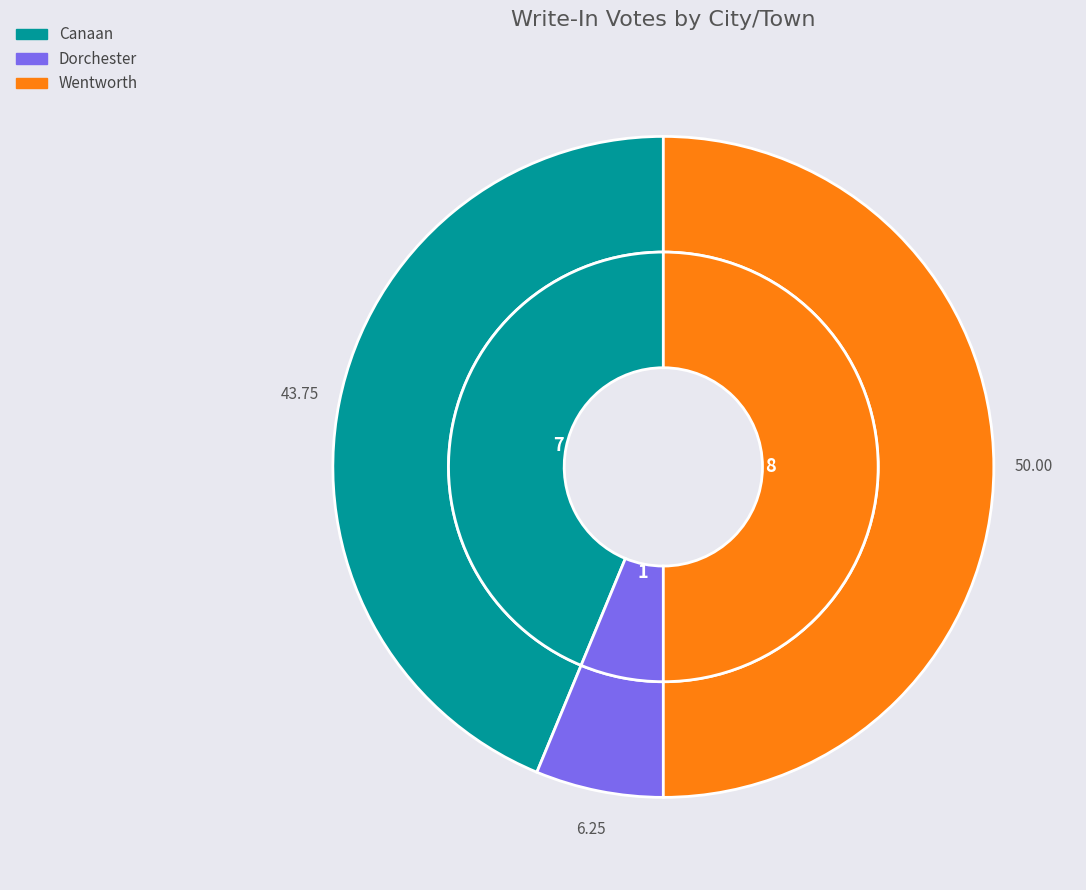

To the nearest percent, what is the combined percentage of Wentworth and Dorchester?

56%